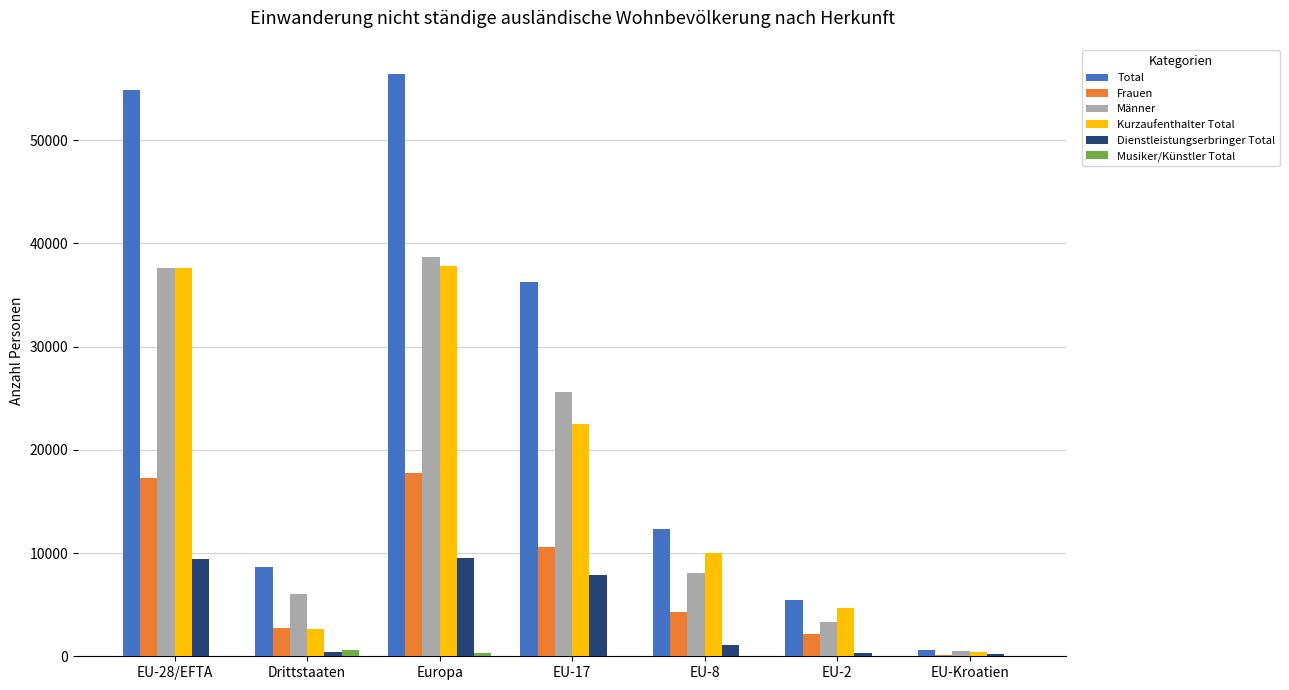

What are all the series names shown in the legend?

Total, Frauen, Männer, Kurzaufenthalter Total, Dienstleistungserbringer Total, Musiker/Künstler Total